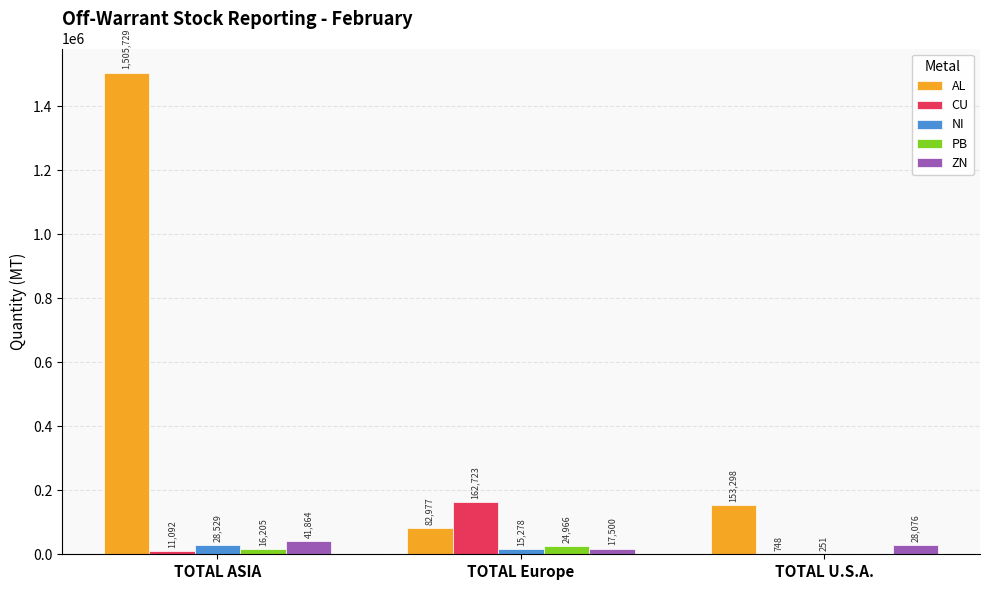

Reading right to left, what are all the values shown in this chart?

AL: 153298	82977	1505729
CU: 748	162723	11092
NI: 251	15278	28529
PB: 0	24966	16205
ZN: 28076	17500	41864